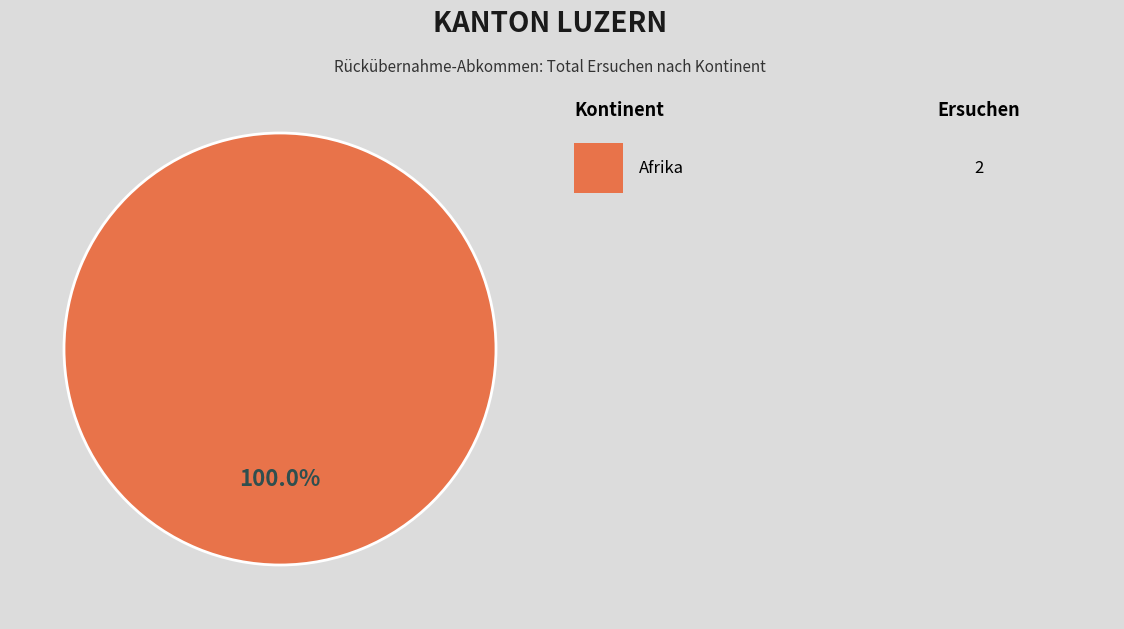

Does any single category account for the majority?

Yes